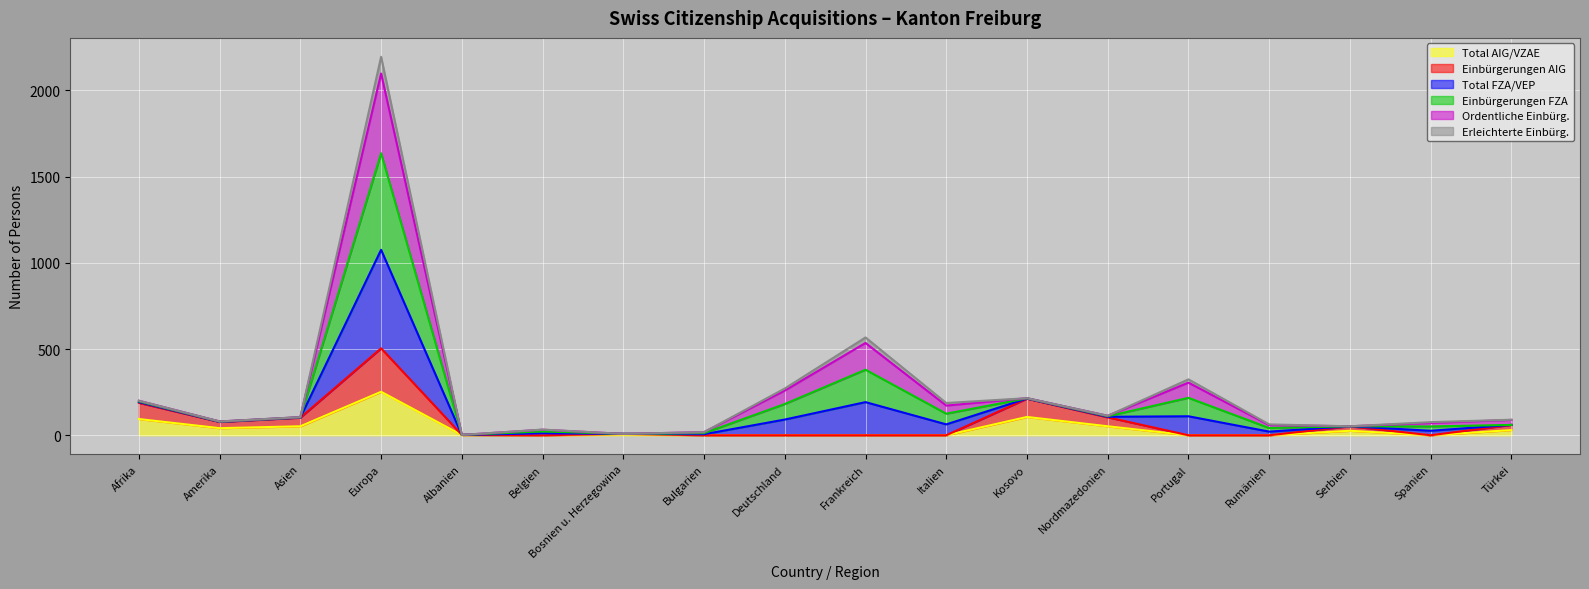

What is the difference between the second highest and second lowest values in the Einbürgerungen AIG series?

212